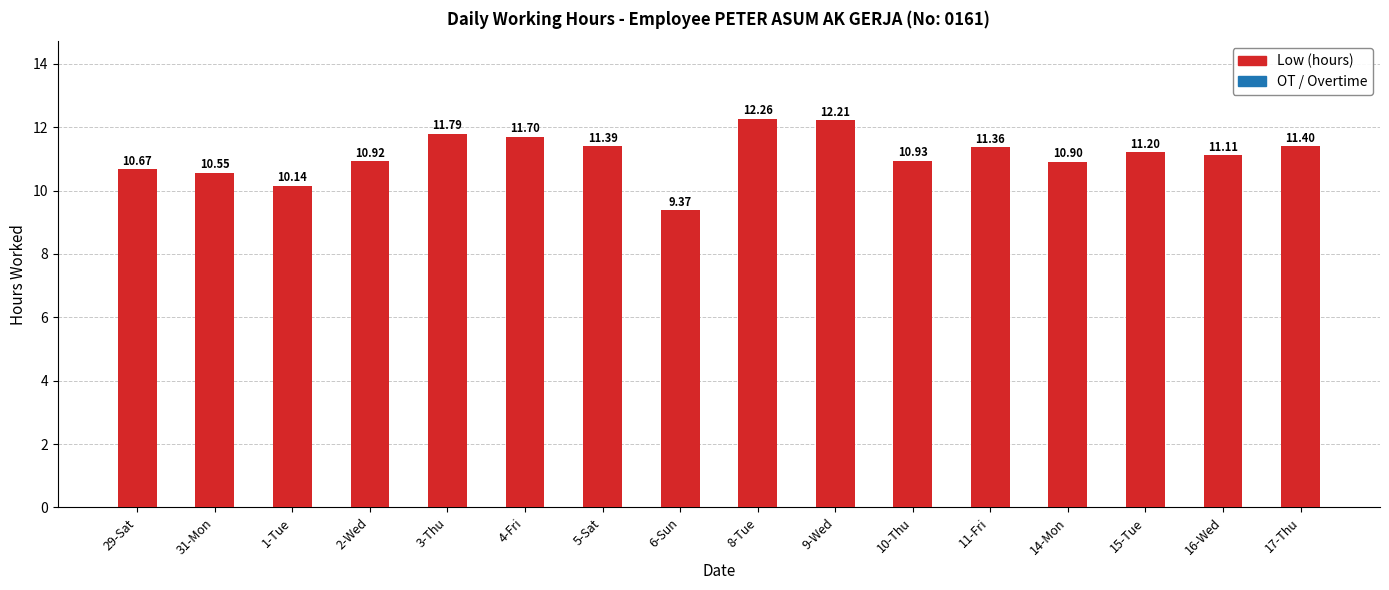

How many data points are less than 11?

7